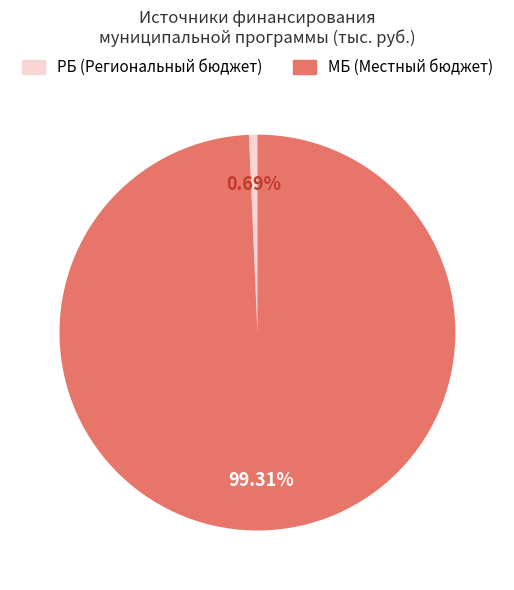

How many segments does this pie chart have?

2